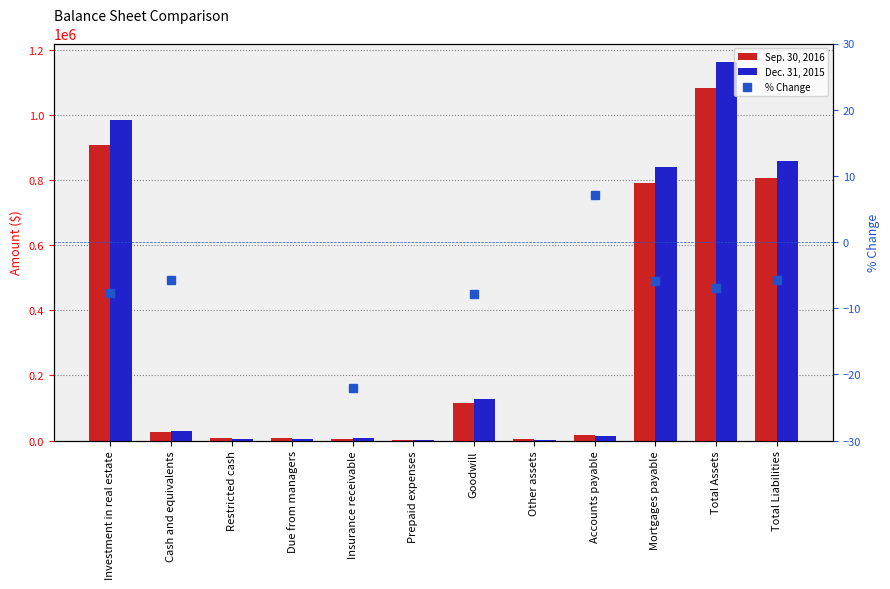

What are all the series names shown in the legend?

Sep. 30, 2016, Dec. 31, 2015, % Change